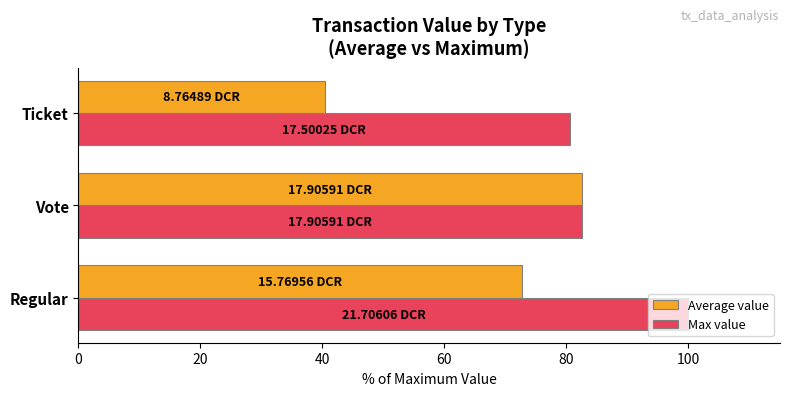

Is the value of Max value at Regular greater than the value of Average value at Ticket?

Yes